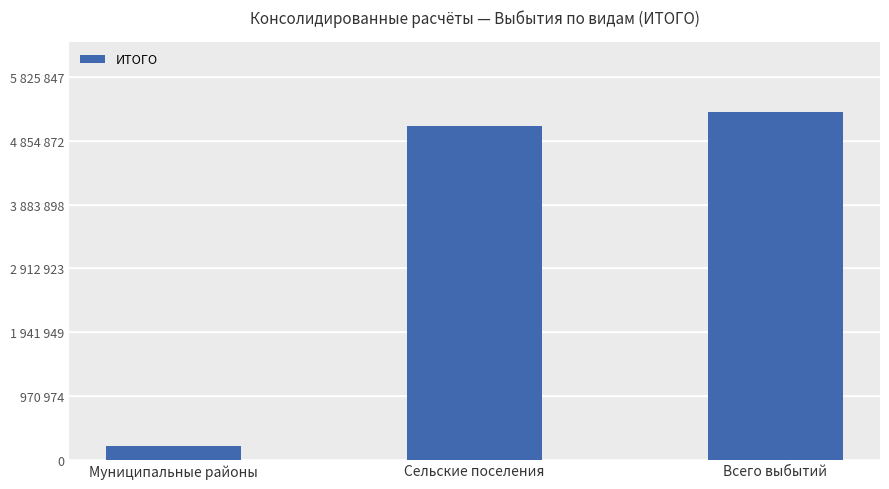

Does the chart contain any negative values?

No